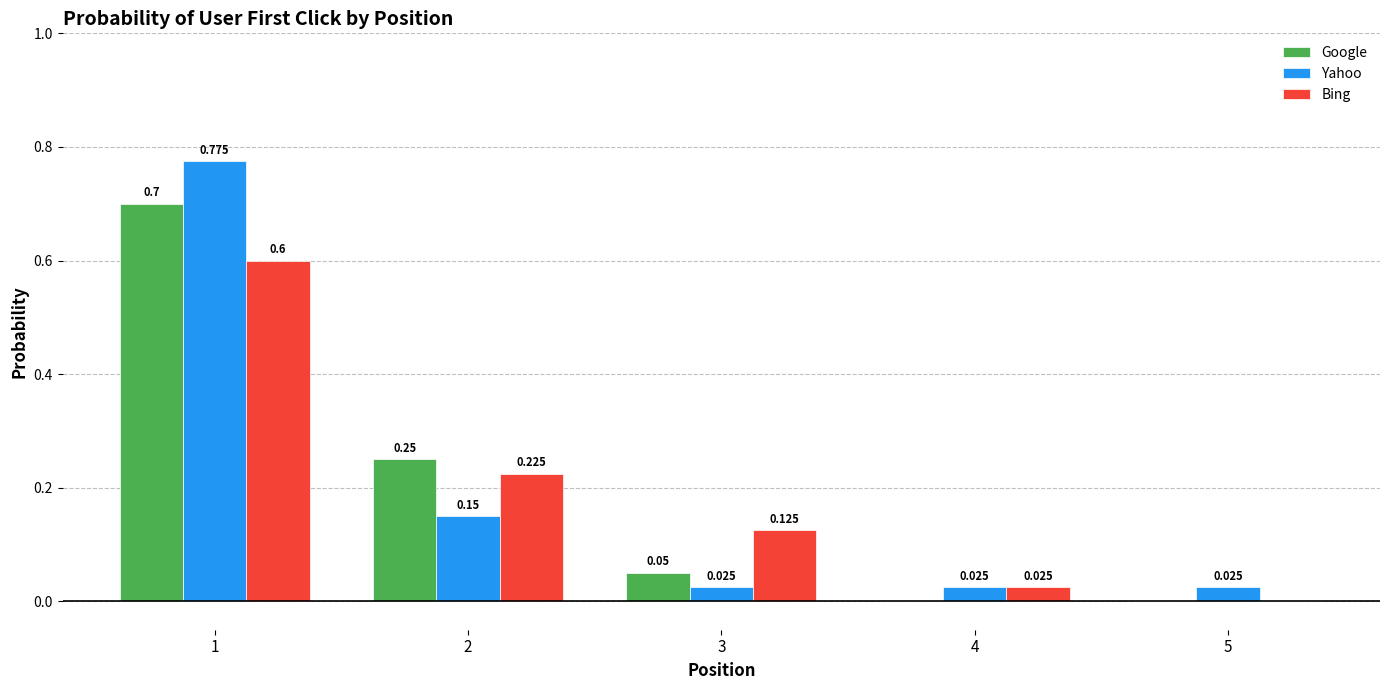

Is the value of Bing at 2 greater than the value of Yahoo at 3?

Yes